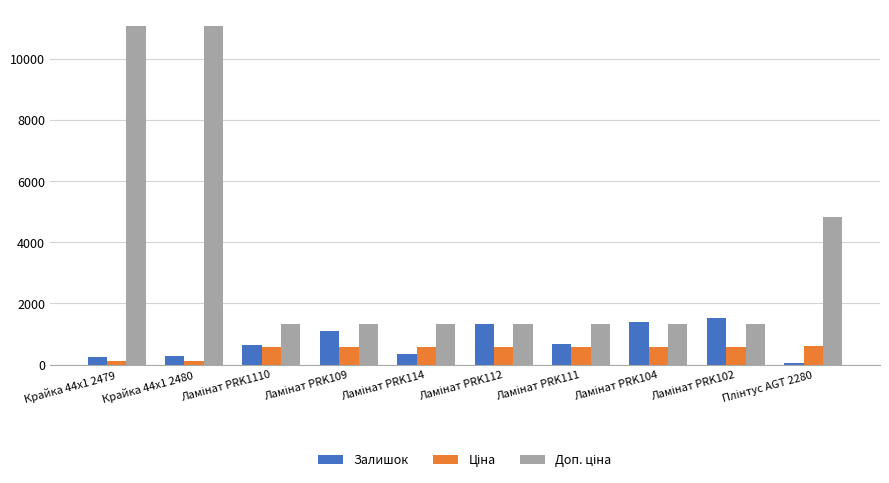

What is the minimum value shown in the chart?

50.0